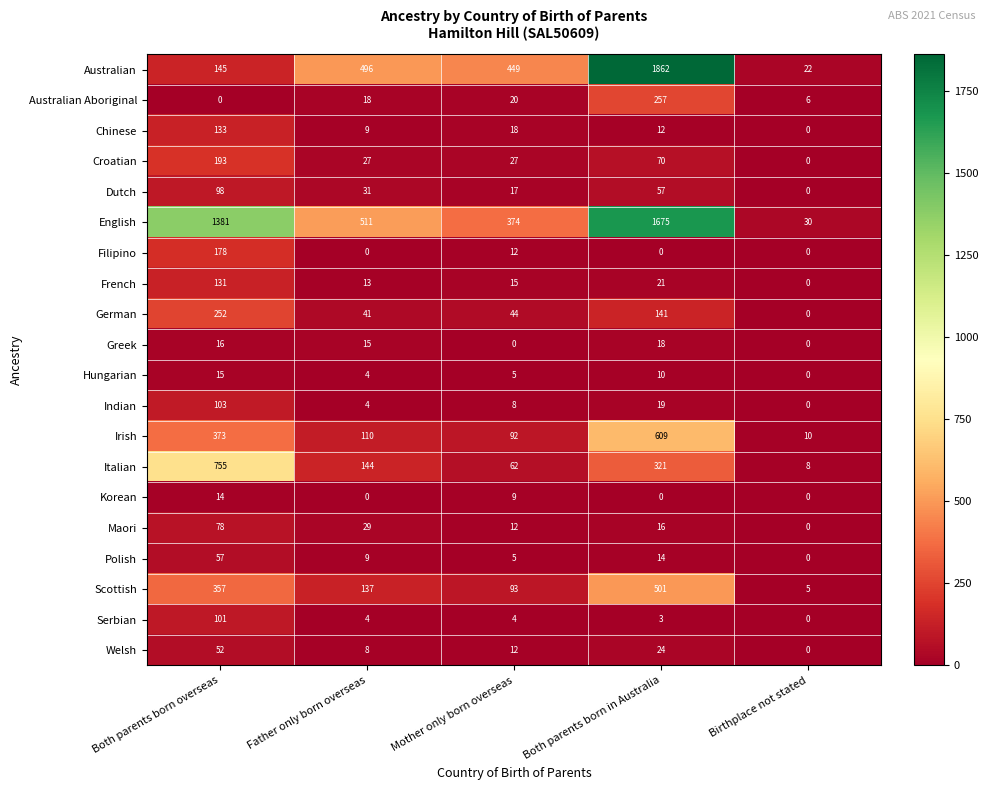

The value of Irish at Mother only born overseas is 92. True or false?

True